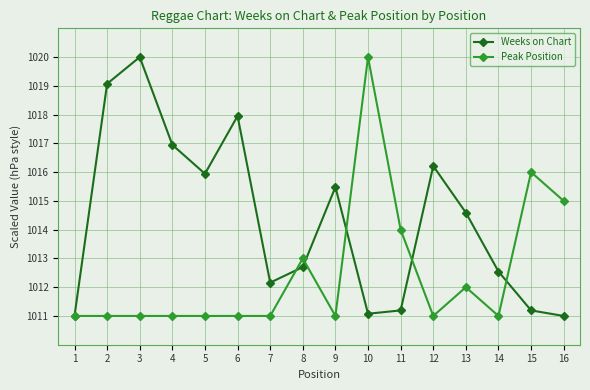

What is the average value of the Weeks on Chart series?

1014.3